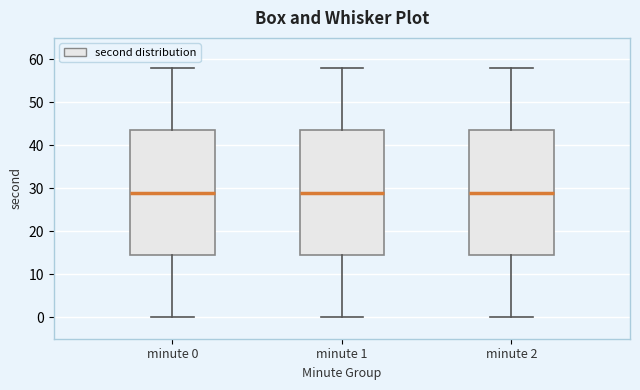

Reading left to right, read every box against the y-axis: the position of its median line, the range the box covers, and the ends of its whiskers. The values are not printed on the chart, so give them approximately, as read against the axis.

minute 0: median 29, box 15 to 44, whiskers 0 to 58
minute 1: median 29, box 15 to 44, whiskers 0 to 58
minute 2: median 29, box 15 to 44, whiskers 0 to 58